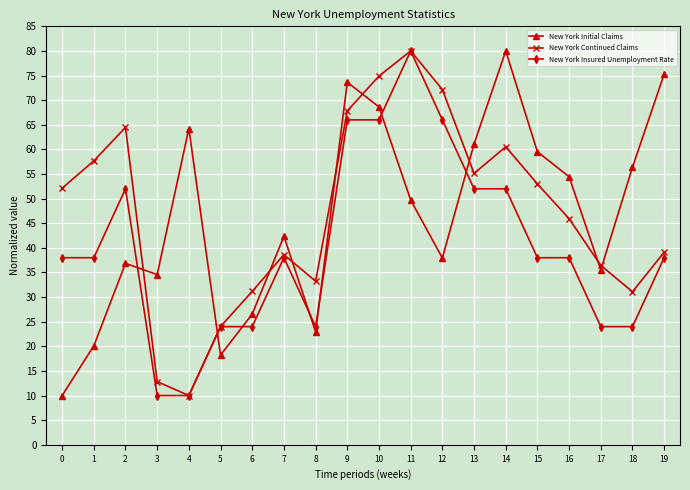

What is the spread (max minus min) of values at 11?

30.3